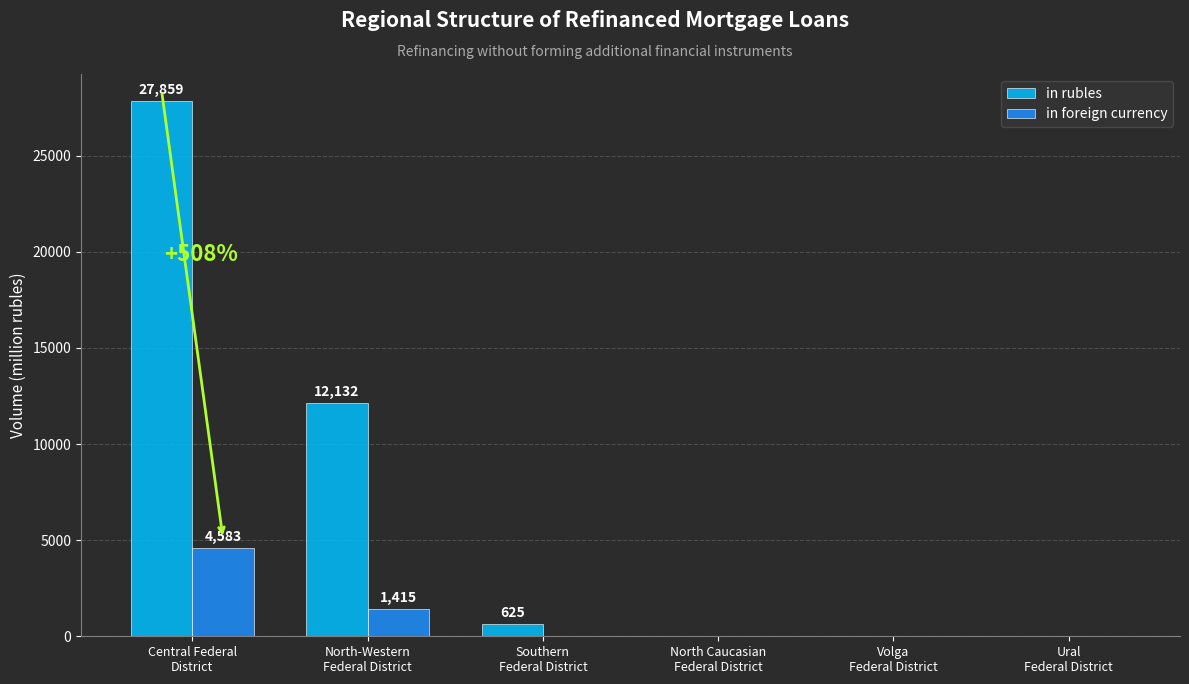

What is the sum of all in foreign currency values?

5998